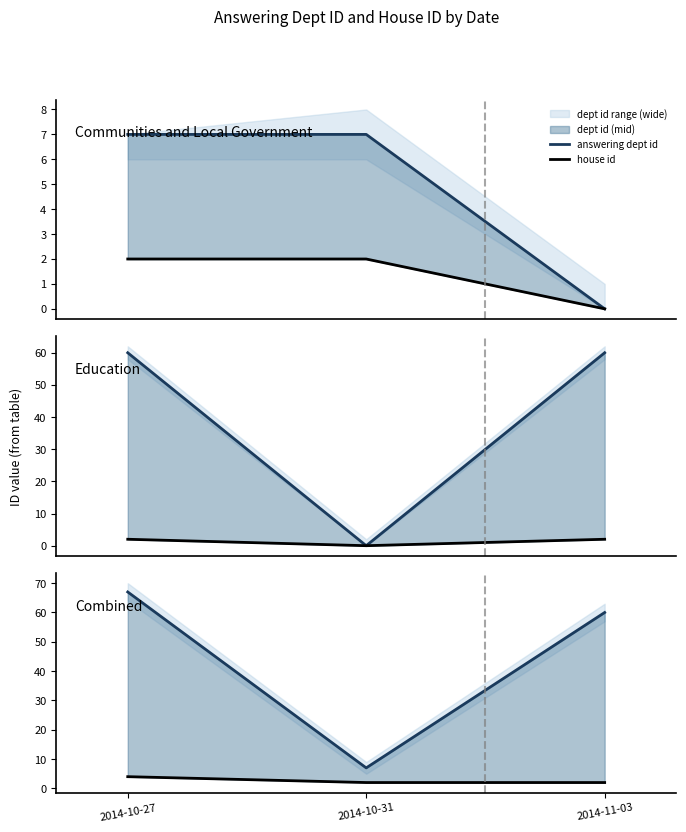

How many lines are shown in the chart?

2